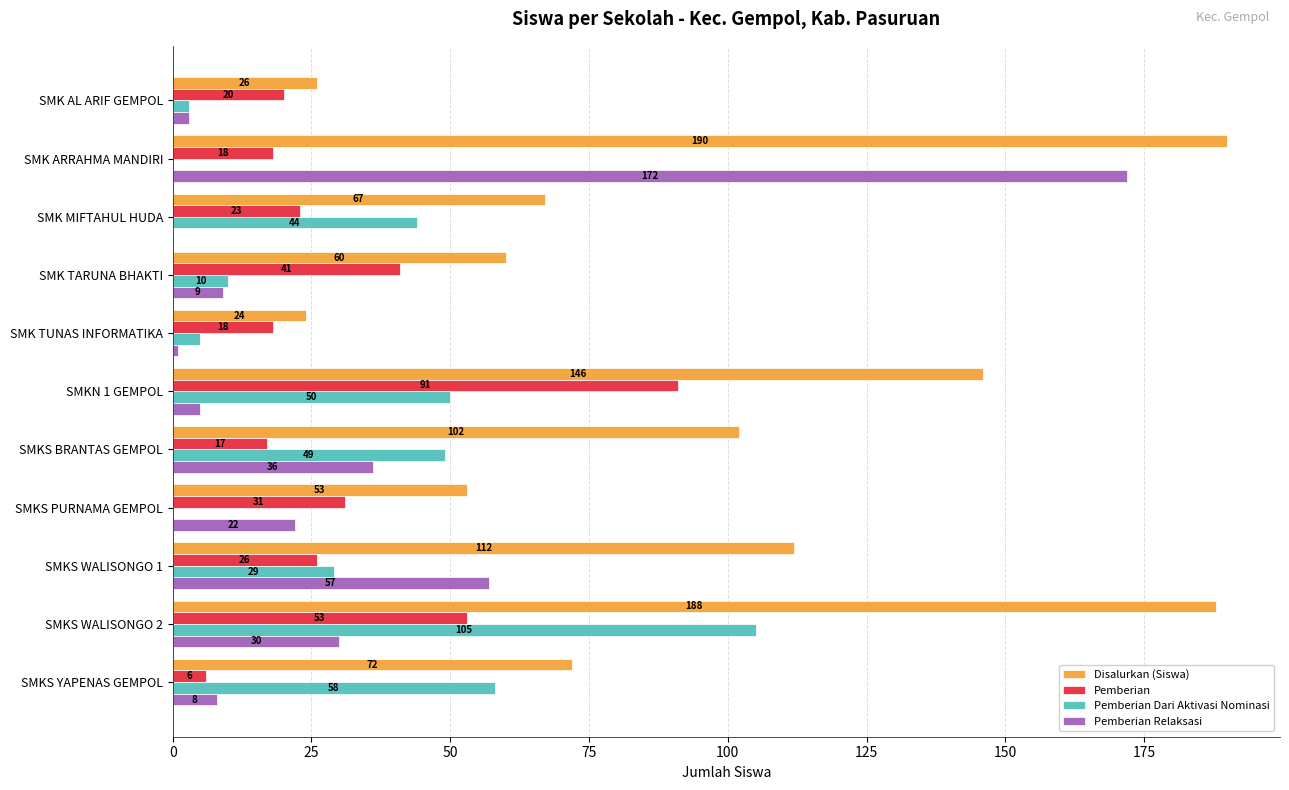

Which series changed the most between SMKS WALISONGO 1 and SMKS YAPENAS GEMPOL?

Pemberian Relaksasi